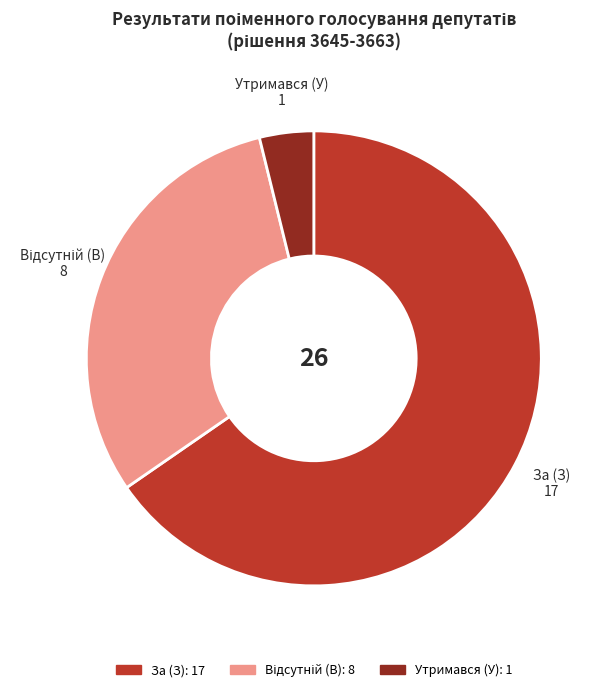

Which slice is the largest?

За (З)